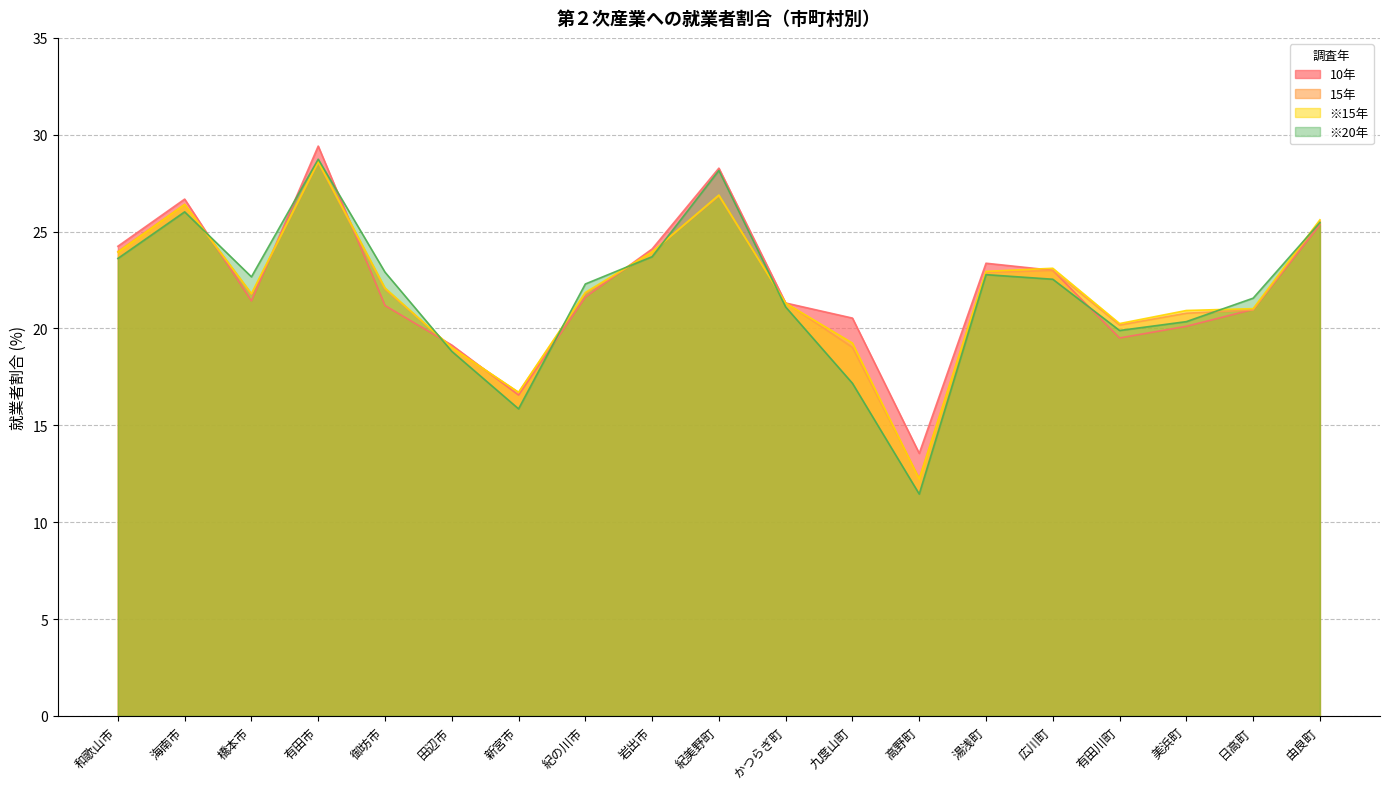

List the series in order of their overall mean, highest first.

10年, ※15年, 15年, ※20年